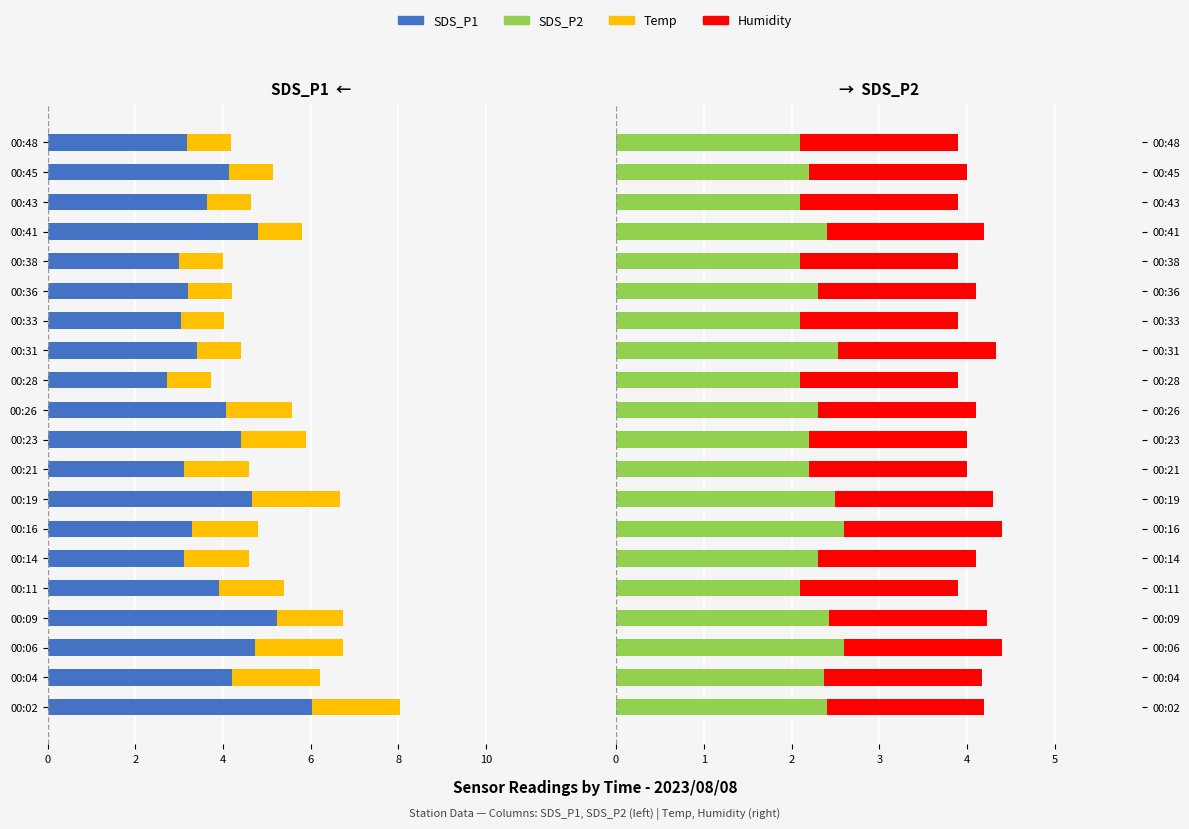

Which series has the largest range (max minus min)?

SDS_P1